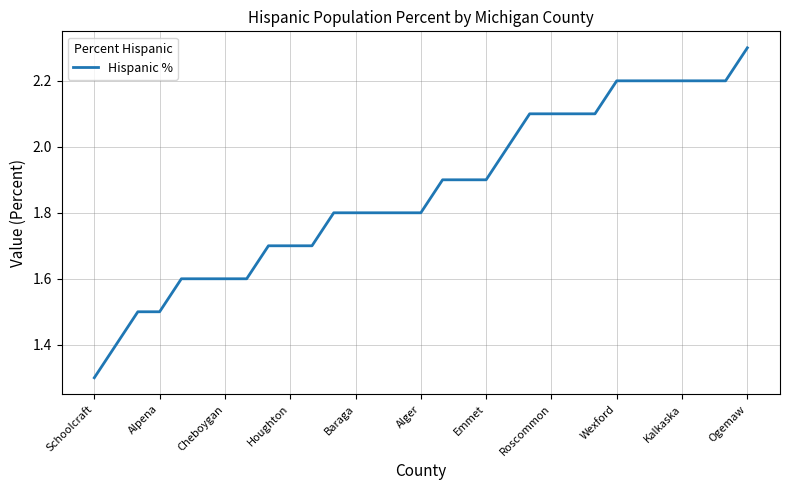

What is the difference between the maximum and minimum values?

1.0